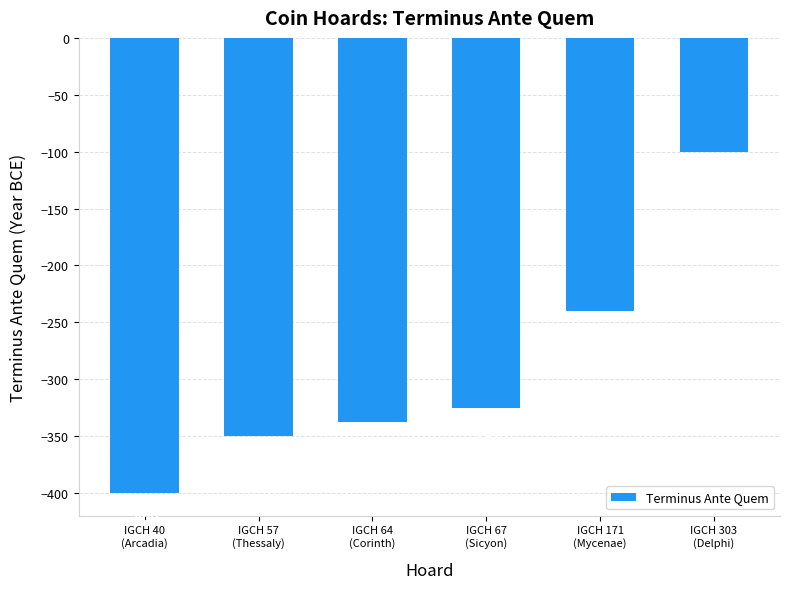

Count the number of categories in the chart.

6